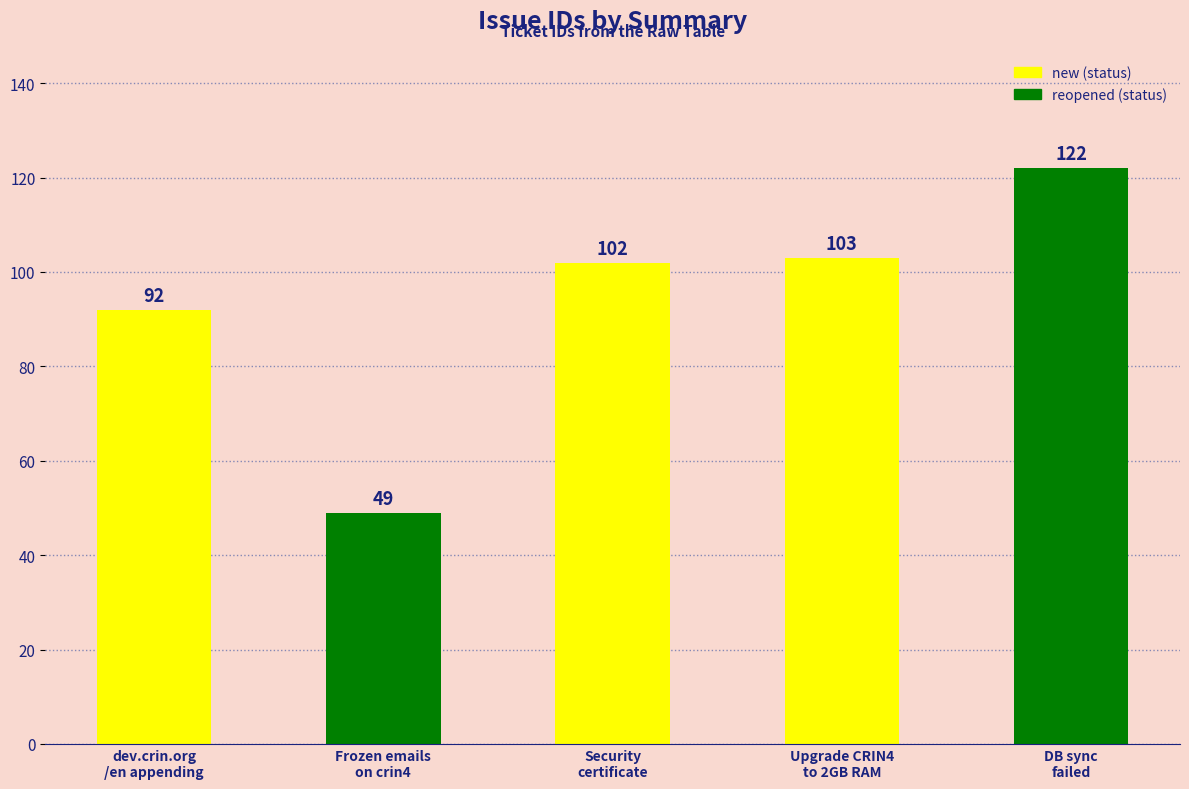

Are the bars grouped side by side (vs. stacked)?

No